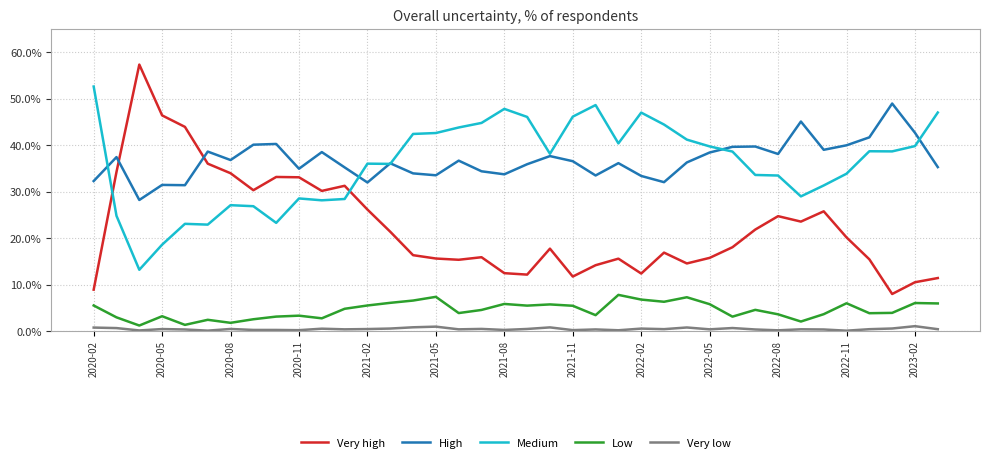

Which series has the largest range (max minus min)?

Very high